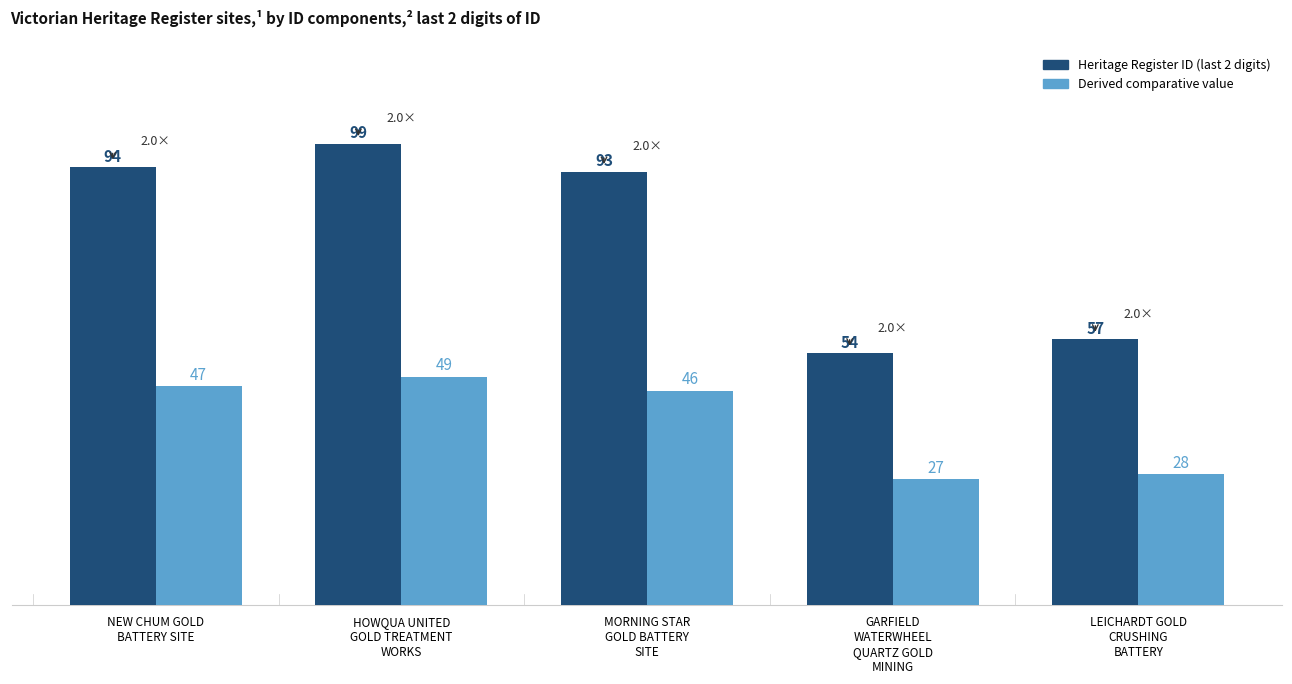

What is the minimum value for Derived comparative value?

27